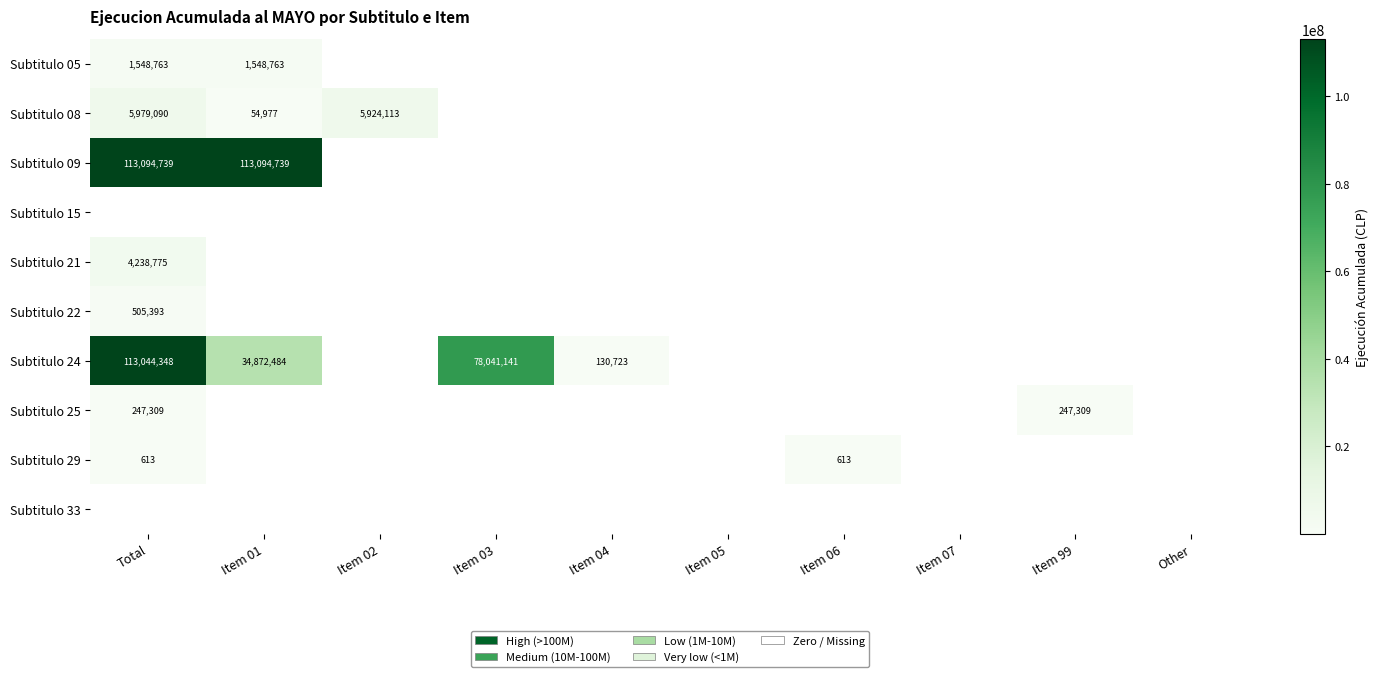

What is the sum of the Subtitulo 05 values at Item 01 and Total?

3097526